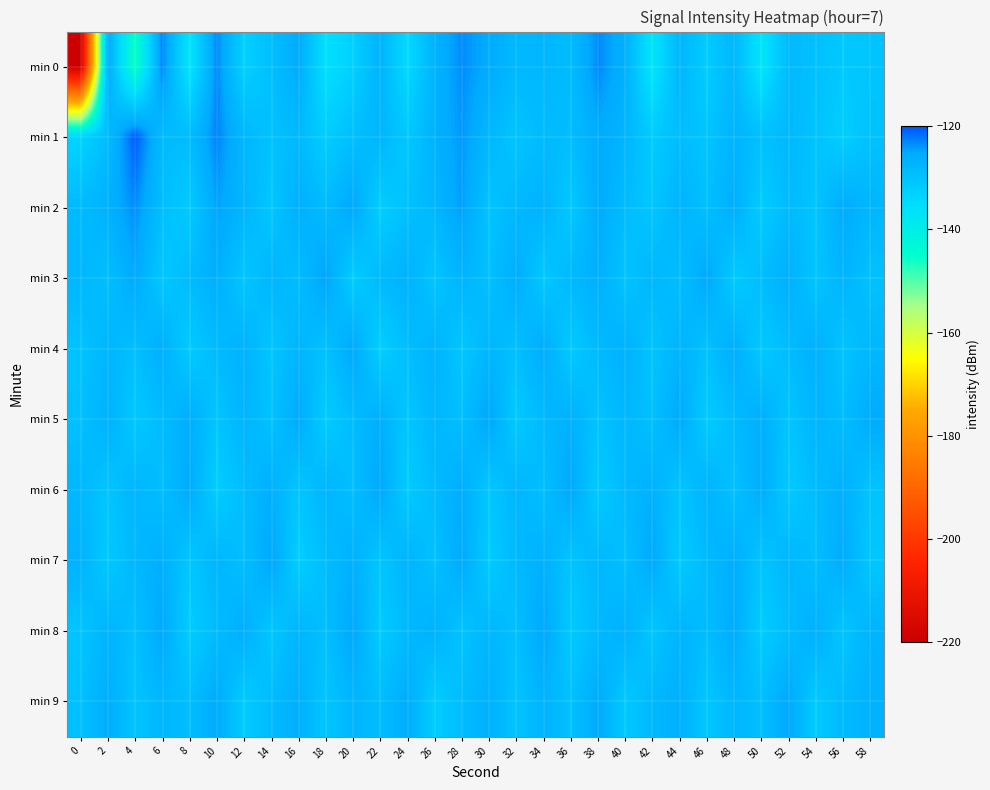

Reading left to right, transcribe all the data shown in this chart.

min 0: 0=-219.6	2=-125.4	4=-145.7	6=-122.7	8=-137.2	10=-123.1	12=-132.9	14=-129.3	16=-125.7	18=-135.9	20=-132.7	22=-127.1	24=-134.7	26=-127.0	28=-123.4	30=-125.8	32=-128.1	34=-127.7	36=-128.8	38=-123.3	40=-126.7	42=-137.3	44=-127.7	46=-132.0	48=-127.8	50=-137.2	52=-128.5	54=-129.6	56=-131.4	58=-130.5
min 1: 0=-133.7	2=-128.8	4=-120.5	6=-128.6	8=-128.8	10=-122.9	12=-127.9	14=-129.9	16=-128.2	18=-132.2	20=-129.3	22=-127.5	24=-131.2	26=-126.8	28=-124.1	30=-127.9	32=-130.4	34=-128.6	36=-129.1	38=-125.7	40=-127.3	42=-131.8	44=-128.9	46=-130.5	48=-127.1	50=-129.7	52=-128.3	54=-130.1	56=-132.4	58=-129.8
min 2: 0=-128.4	2=-126.7	4=-123.5	6=-129.2	8=-131.6	10=-124.8	12=-127.4	14=-130.9	16=-126.3	18=-128.7	20=-125.1	22=-132.3	24=-129.6	26=-127.8	28=-124.5	30=-130.2	32=-128.1	34=-126.9	36=-131.4	38=-125.6	40=-128.8	42=-130.7	44=-127.2	46=-129.4	48=-126.1	50=-131.9	52=-128.5	54=-130.3	56=-125.8	58=-127.6
min 3: 0=-127.9	2=-129.3	4=-125.4	6=-131.1	8=-128.6	10=-126.2	12=-130.8	14=-127.5	16=-129.0	18=-124.7	20=-132.1	22=-128.4	24=-126.8	26=-130.5	28=-127.2	30=-129.6	32=-125.9	34=-131.3	36=-128.1	38=-126.5	40=-130.2	42=-127.8	44=-129.1	46=-125.3	48=-131.7	50=-128.9	52=-126.4	54=-130.6	56=-127.3	58=-129.8
min 4: 0=-130.1	2=-127.6	4=-129.4	6=-126.3	8=-131.8	10=-128.5	12=-126.9	14=-130.7	16=-127.4	18=-129.9	20=-125.2	22=-132.5	24=-129.2	26=-127.0	28=-130.9	30=-127.7	32=-129.5	34=-125.8	36=-131.6	38=-128.3	40=-126.7	42=-130.4	44=-127.1	46=-129.8	48=-126.0	50=-131.4	52=-128.8	54=-126.5	56=-130.3	58=-127.9
min 5: 0=-129.5	2=-126.8	4=-131.2	6=-128.7	8=-126.1	10=-130.6	12=-127.3	14=-129.9	16=-125.5	18=-132.0	20=-128.8	22=-126.3	24=-130.8	26=-127.6	28=-129.3	30=-125.0	32=-131.5	34=-128.2	36=-126.6	38=-130.1	40=-127.8	42=-129.6	44=-125.4	46=-131.9	48=-128.6	50=-126.2	52=-130.5	54=-127.4	56=-129.0	58=-125.7
min 6: 0=-128.0	2=-130.4	4=-127.7	6=-129.2	8=-125.6	10=-132.2	12=-128.9	14=-126.4	16=-130.7	18=-127.5	20=-129.3	22=-125.1	24=-131.8	26=-128.5	28=-126.0	30=-130.9	32=-127.6	34=-129.4	36=-125.2	38=-131.6	40=-128.3	42=-126.7	44=-130.5	46=-127.1	48=-129.8	50=-126.0	52=-131.4	54=-128.8	56=-126.5	58=-130.2
min 7: 0=-126.9	2=-131.3	4=-128.0	6=-126.4	8=-130.8	10=-127.5	12=-129.3	14=-125.0	16=-132.4	18=-128.9	20=-126.5	22=-130.6	24=-127.2	26=-129.7	28=-125.4	30=-131.8	32=-128.2	34=-126.6	36=-130.3	38=-127.9	40=-129.5	42=-125.3	44=-131.7	46=-128.4	48=-126.1	50=-130.4	52=-127.8	54=-129.2	56=-125.8	58=-131.1
min 8: 0=-130.5	2=-127.2	4=-129.6	6=-125.3	8=-132.0	10=-128.7	12=-126.2	14=-130.9	16=-127.6	18=-129.4	20=-125.1	22=-131.8	24=-128.3	26=-126.7	28=-130.2	30=-127.8	32=-129.5	34=-125.0	36=-131.5	38=-128.2	40=-126.5	42=-130.8	44=-127.3	46=-129.0	48=-125.7	50=-132.1	52=-128.8	54=-126.4	56=-130.6	58=-127.1
min 9: 0=-129.7	2=-126.1	4=-130.3	6=-127.8	8=-129.2	10=-125.5	12=-131.9	14=-128.6	16=-126.3	18=-130.7	20=-127.4	22=-129.1	24=-125.8	26=-132.2	28=-128.9	30=-126.5	32=-130.4	34=-127.0	36=-129.8	38=-125.6	40=-131.3	42=-128.0	44=-126.4	46=-130.9	48=-127.7	50=-129.3	52=-125.2	54=-131.6	56=-128.4	58=-126.8